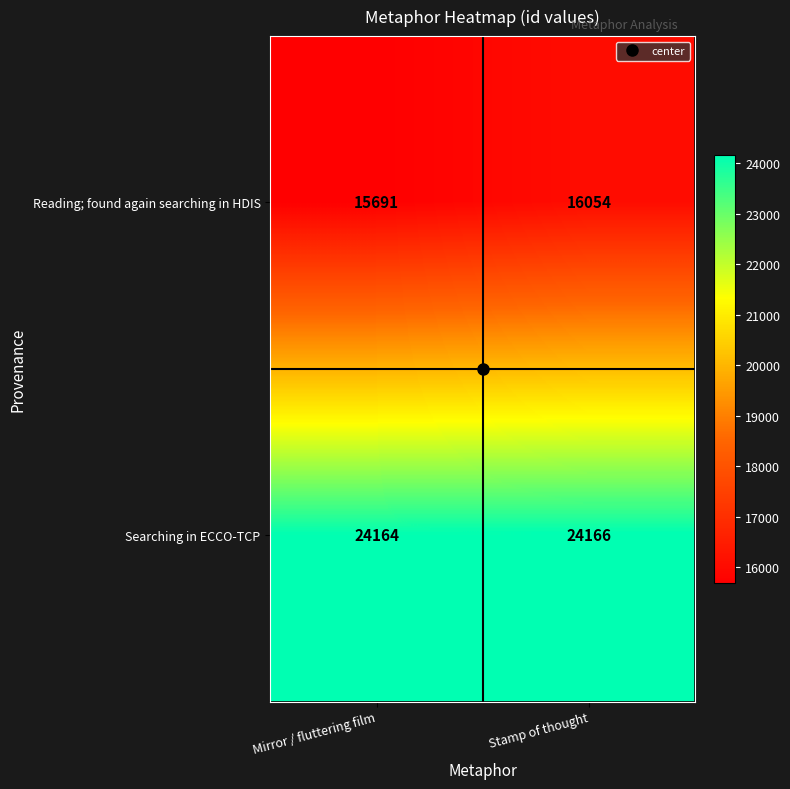

The Searching in ECCO-TCP series shows 11680 at Stamp of thought. True or false?

False